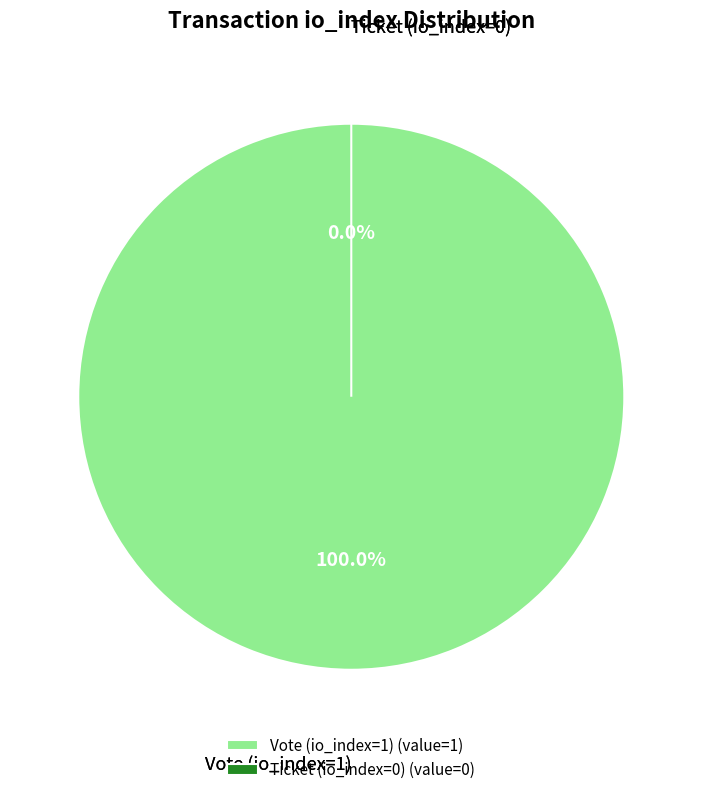

How many segments does this pie chart have?

2